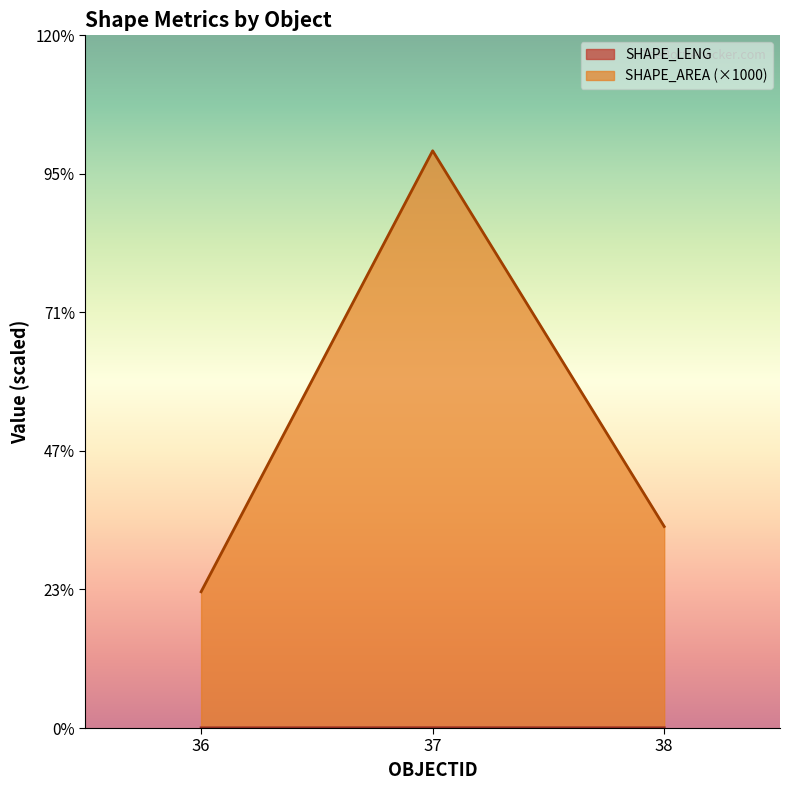

Reading right to left, list all the values displayed in this chart.

SHAPE_LENG: 38=38.7	37=50.7	36=29.8
SHAPE_AREA: 38=40852.3	37=117020.5	36=27621.1